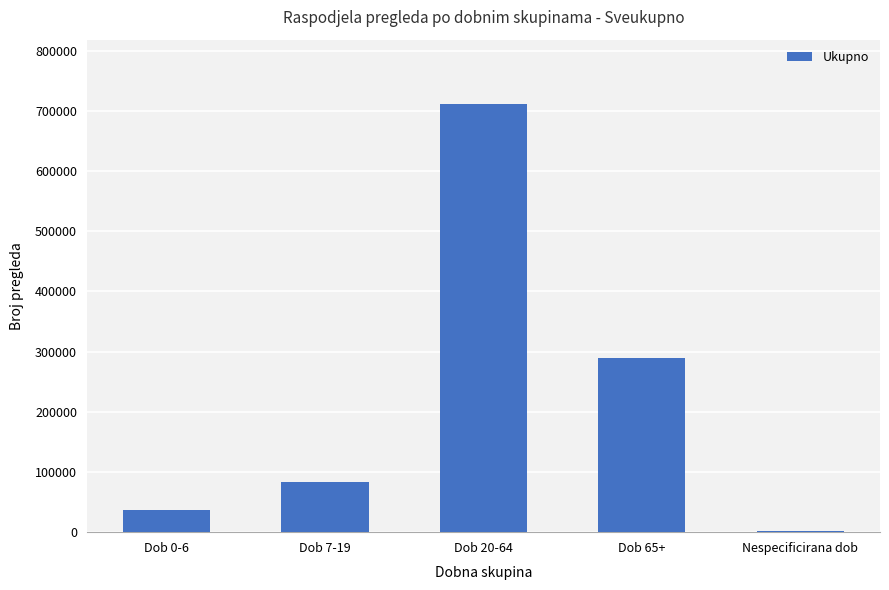

How many categories are shown in the chart?

5